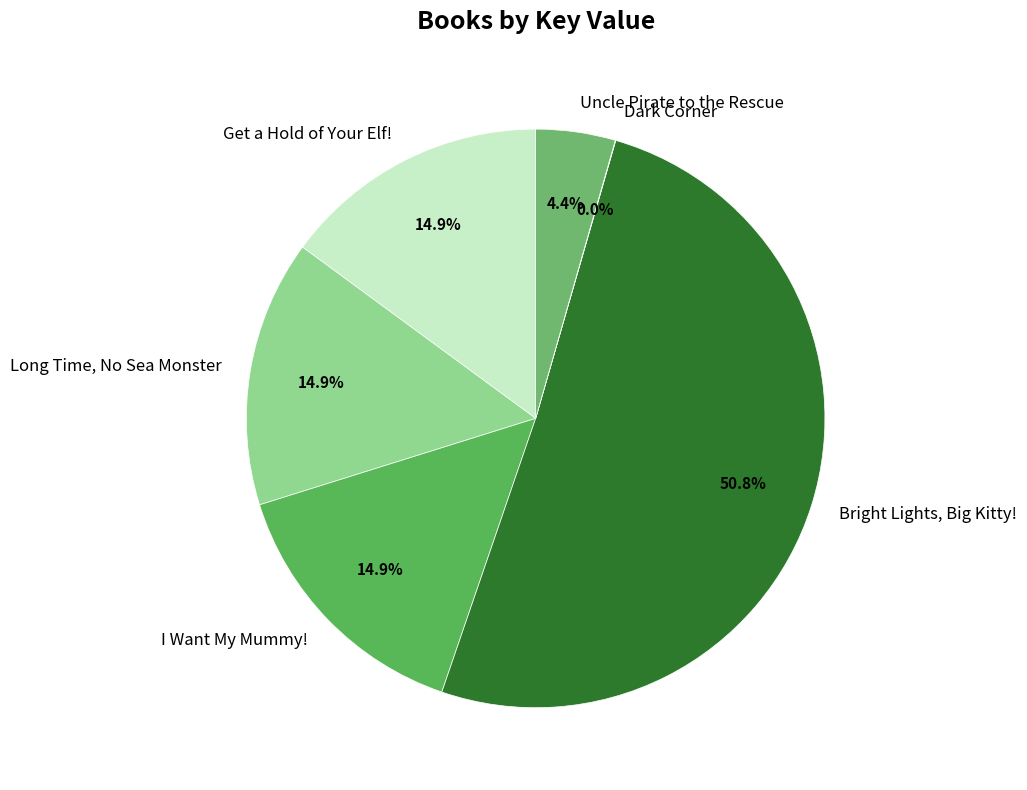

To the nearest percent, what is the combined percentage of Long Time, No Sea Monster and Uncle Pirate to the Rescue?

19%